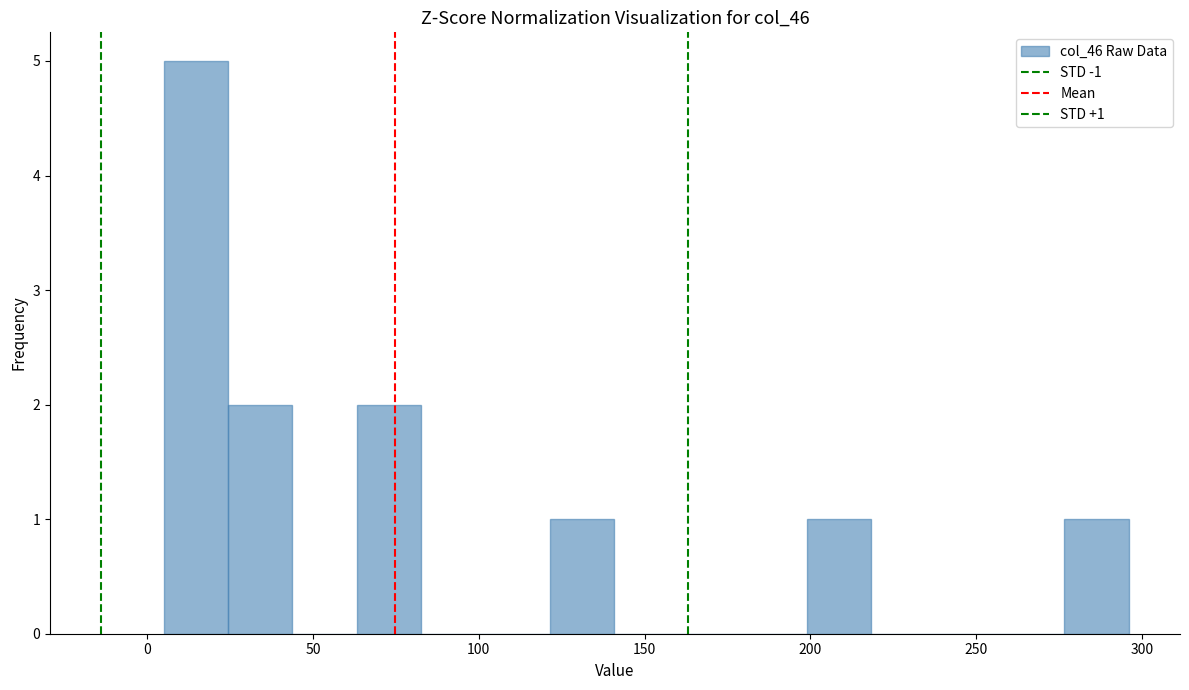

Read against the x-axis, roughly where is the centre of the tallest bar?

15